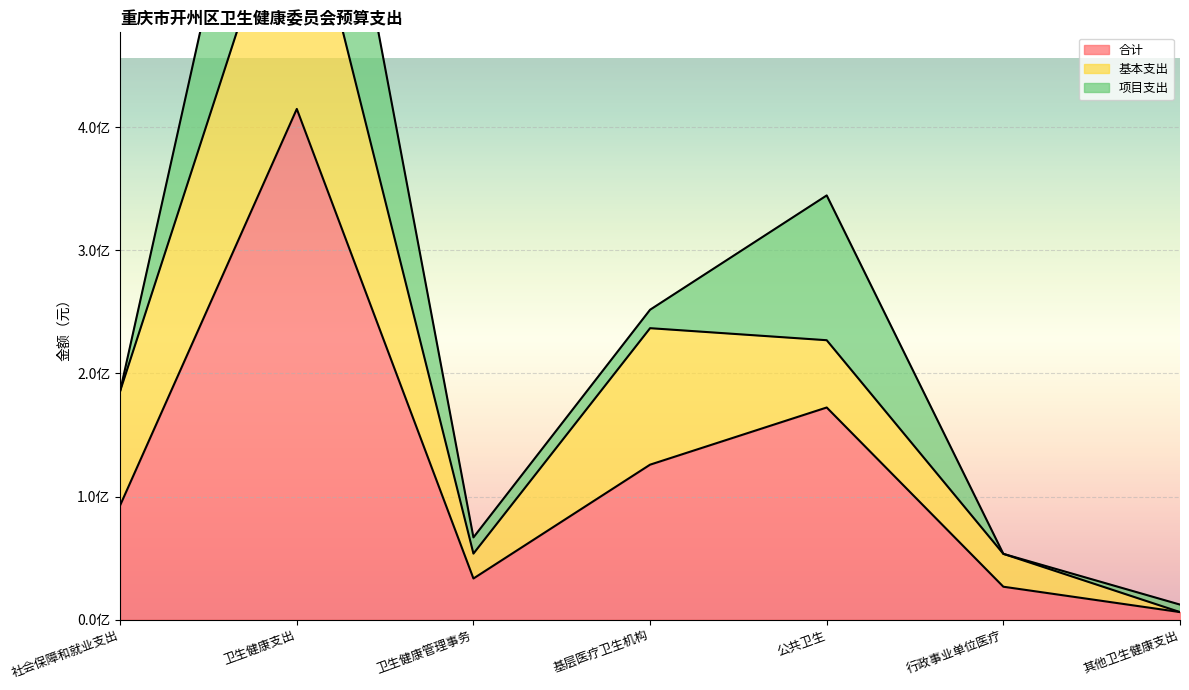

What is the average value of the 项目支出 series?

50621071.8